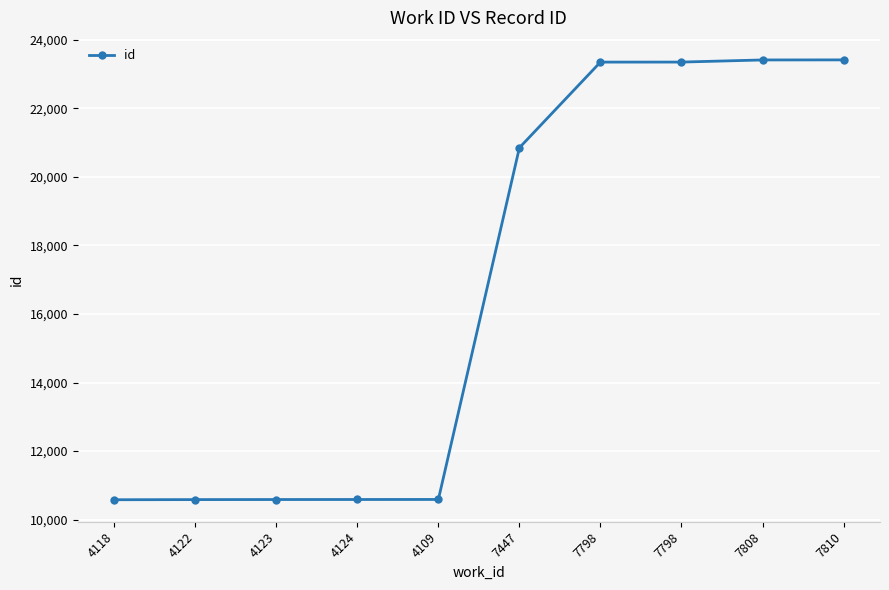

What is the difference between the values at 4123 and 4124?

1